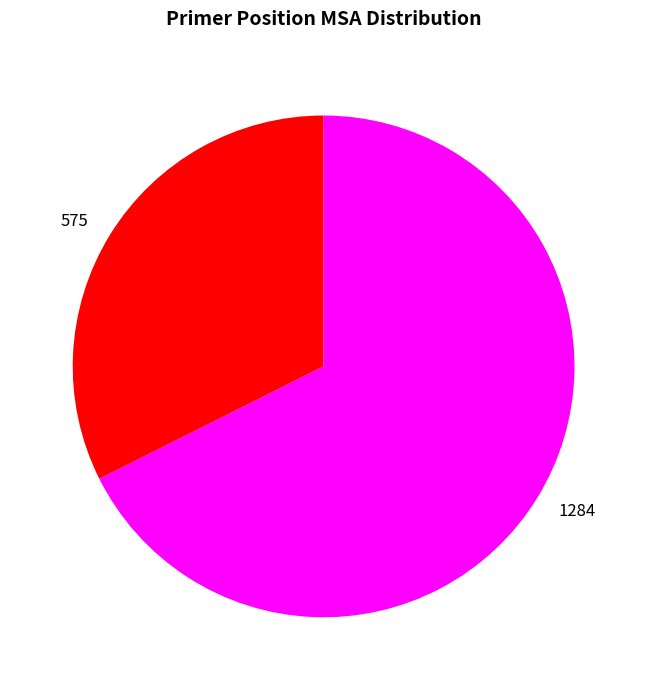

True or false: 575 accounts for 32% of the total.

True